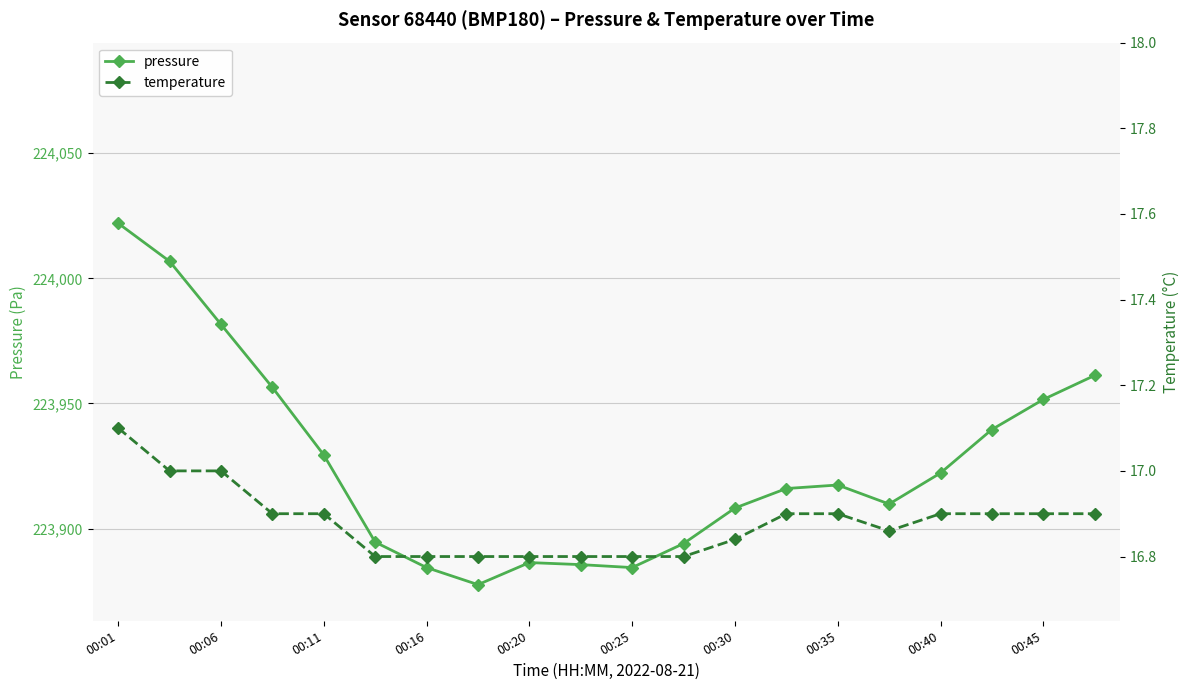

What is the minimum value for pressure?

223877.6